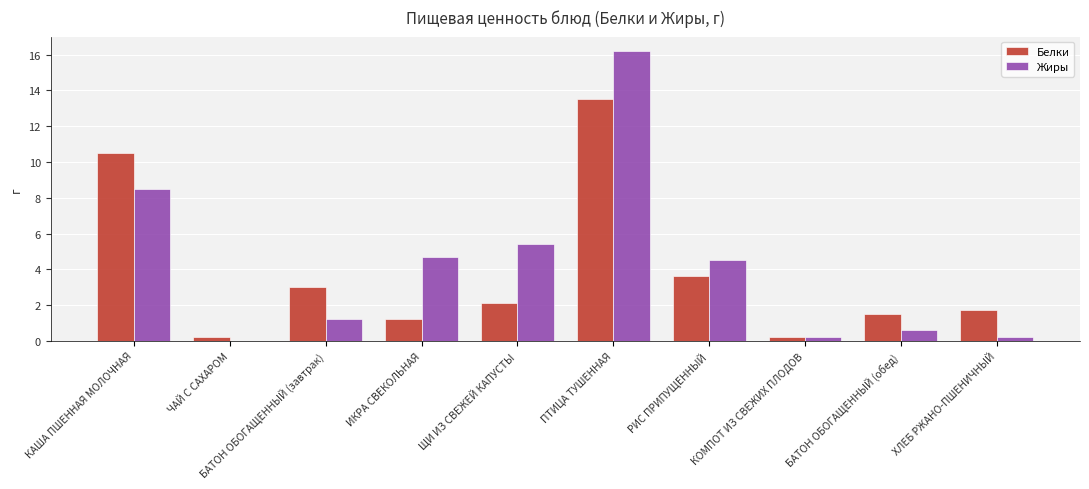

Reading left to right, extract all data points from this chart.

Белки: КАША ПШЕННАЯ МОЛОЧНАЯ=10.5	ЧАЙ С САХАРОМ=0.2	БАТОН ОБОГАЩЕННЫЙ (завтрак)=3.0	ИКРА СВЕКОЛЬНАЯ=1.2	ЩИ ИЗ СВЕЖЕЙ КАПУСТЫ=2.1	ПТИЦА ТУШЕННАЯ=13.5	РИС ПРИПУЩЕННЫЙ=3.6	КОМПОТ ИЗ СВЕЖИХ ПЛОДОВ=0.2	БАТОН ОБОГАЩЕННЫЙ (обед)=1.5	ХЛЕБ РЖАНО-ПШЕНИЧНЫЙ=1.7
Жиры: КАША ПШЕННАЯ МОЛОЧНАЯ=8.5	ЧАЙ С САХАРОМ=0.0	БАТОН ОБОГАЩЕННЫЙ (завтрак)=1.2	ИКРА СВЕКОЛЬНАЯ=4.7	ЩИ ИЗ СВЕЖЕЙ КАПУСТЫ=5.4	ПТИЦА ТУШЕННАЯ=16.2	РИС ПРИПУЩЕННЫЙ=4.5	КОМПОТ ИЗ СВЕЖИХ ПЛОДОВ=0.2	БАТОН ОБОГАЩЕННЫЙ (обед)=0.6	ХЛЕБ РЖАНО-ПШЕНИЧНЫЙ=0.2